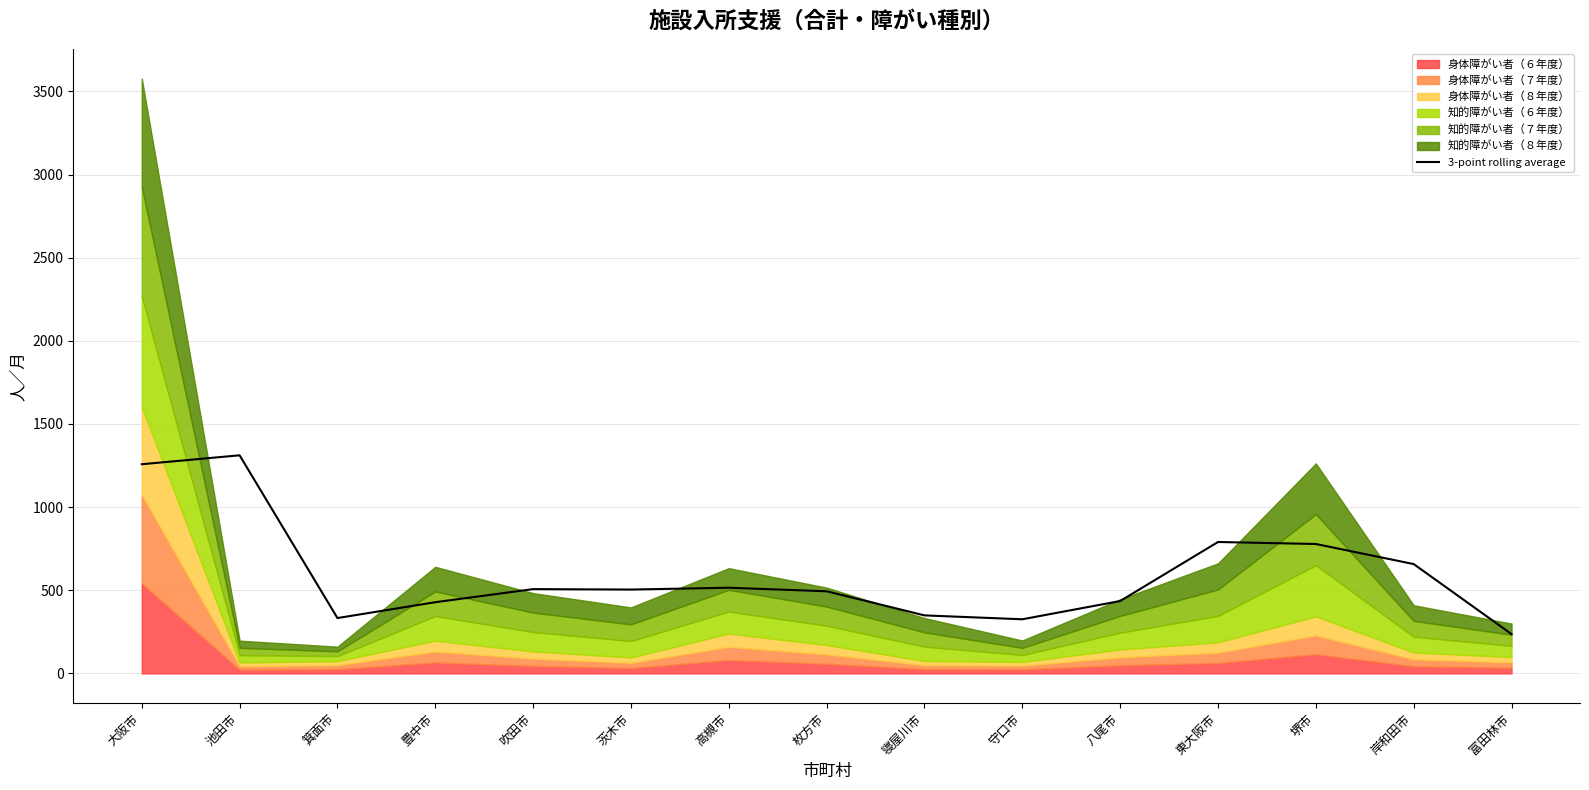

Reading left to right, what are all the values shown in this chart?

大阪市=1258.0	池田市=1311.7	箕面市=333.0	豊中市=428.3	吹田市=507.0	茨木市=504.3	高槻市=515.3	枚方市=494.0	寝屋川市=349.0	守口市=325.7	八尾市=435.3	東大阪市=790.3	堺市=778.3	岸和田市=657.7	富田林市=236.7